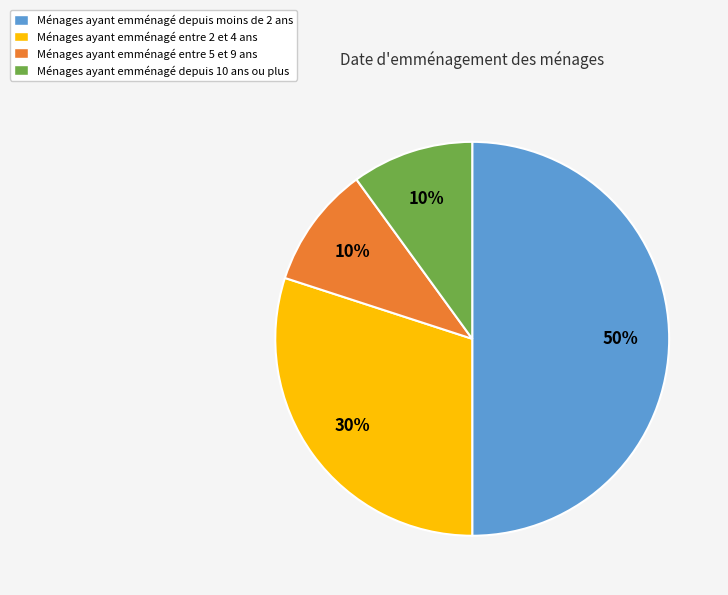

Which slice is the largest?

Ménages ayant emménagé depuis moins de 2 ans